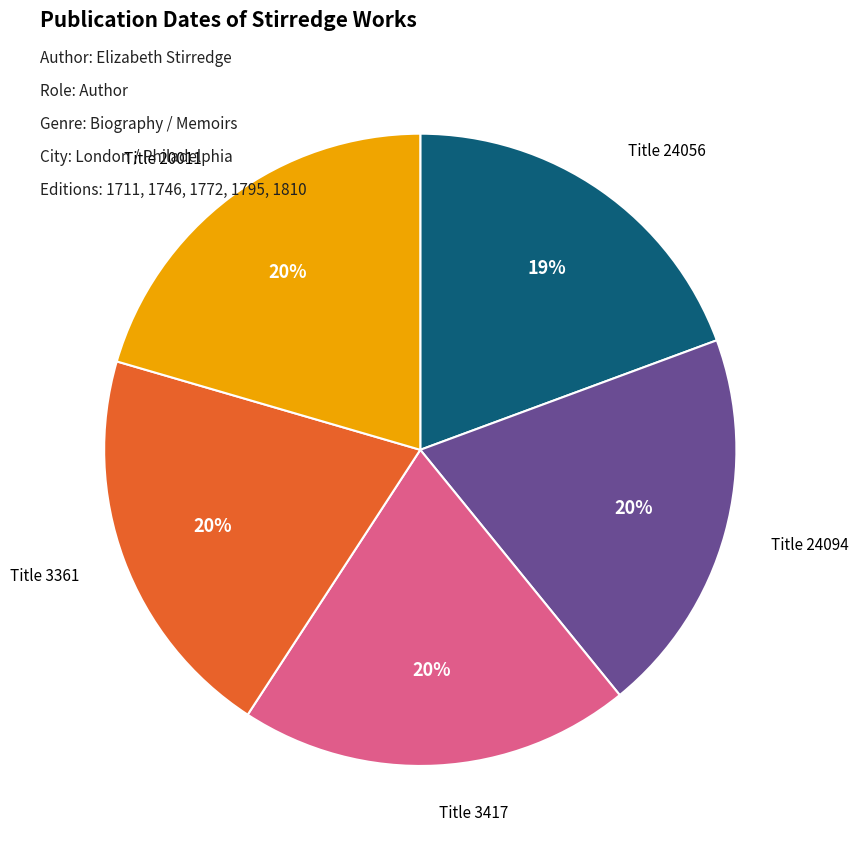

To the nearest percent, what is the average slice percentage?

20%